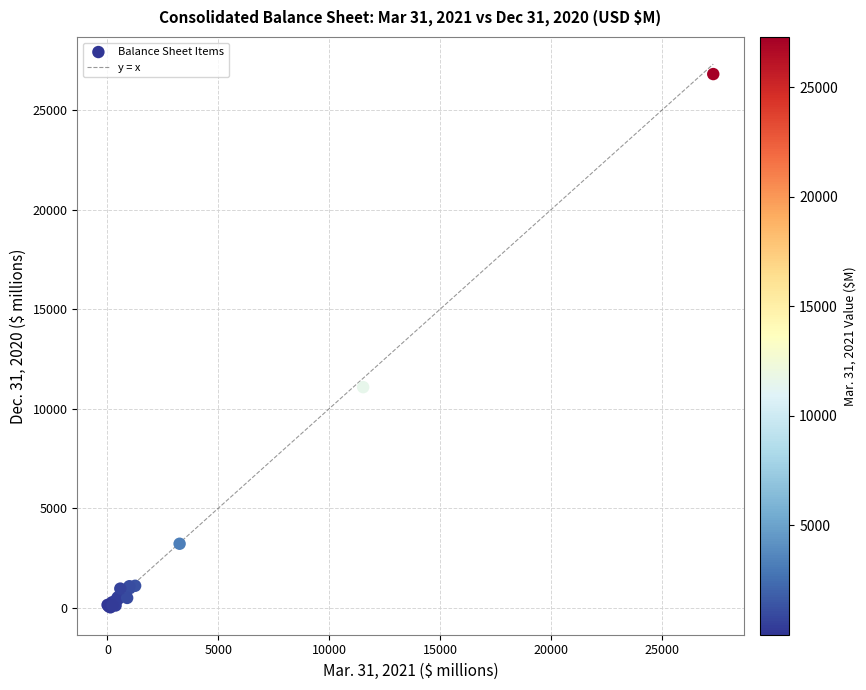

What Y value in the scatter plot is closest to 13412?

11078